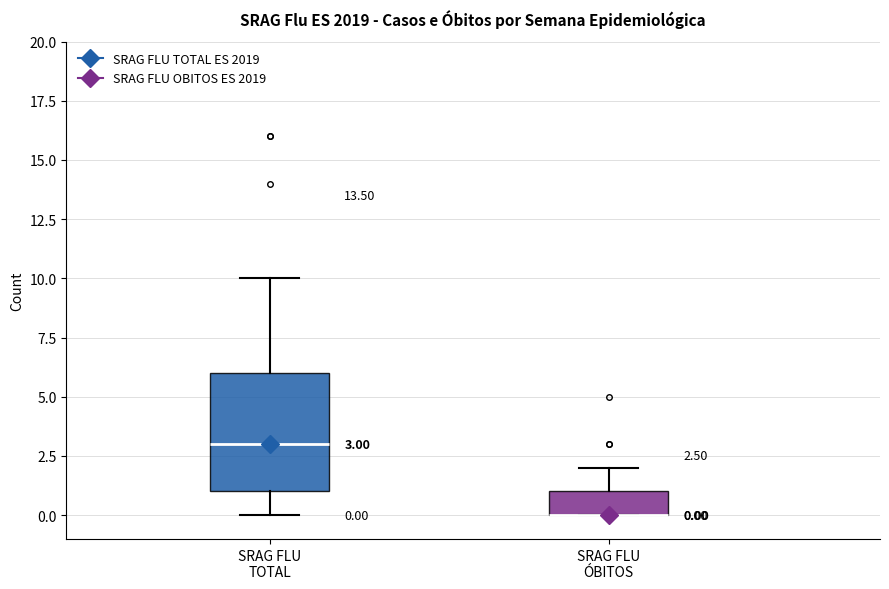

Comparing the boxes themselves (not the whiskers), which one is the tallest?

SRAG FLU TOTAL